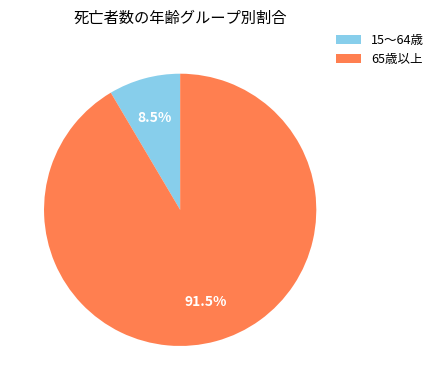

What is the smallest slice in the pie chart?

15～64歳